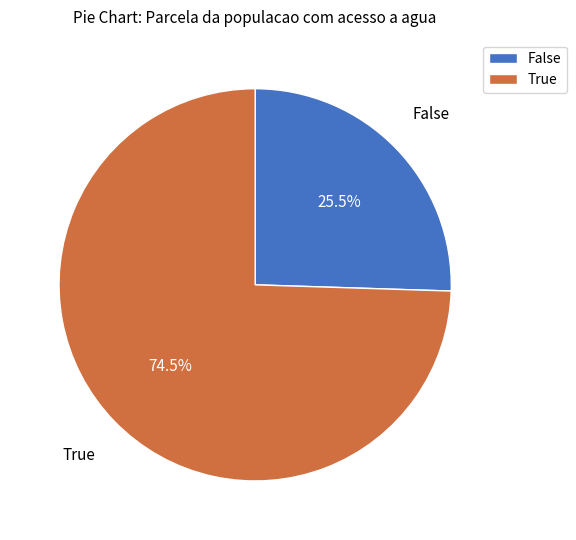

What is the smallest slice in the pie chart?

False